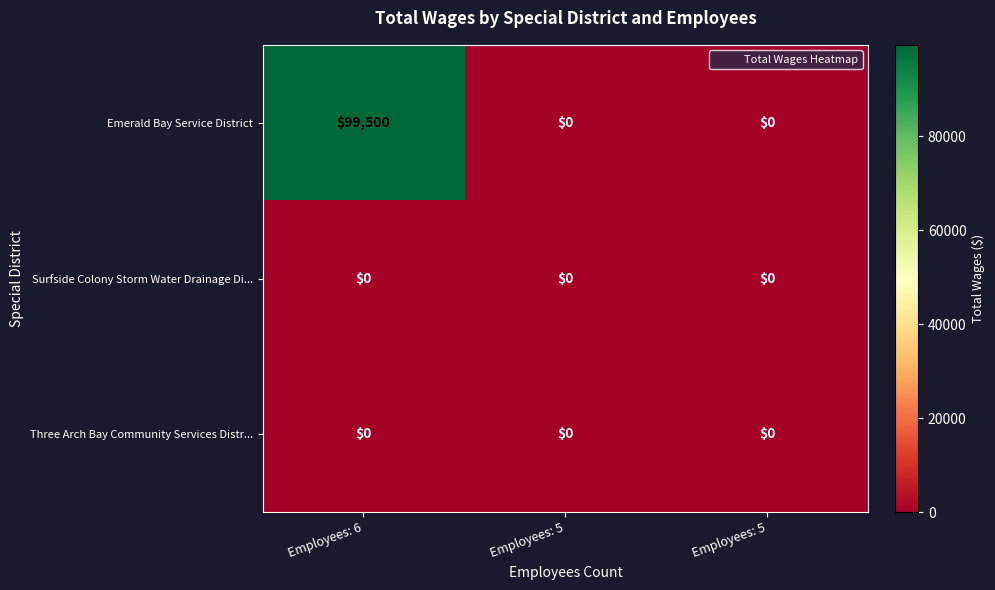

Which series has the widest spread of values?

Emerald Bay Service District